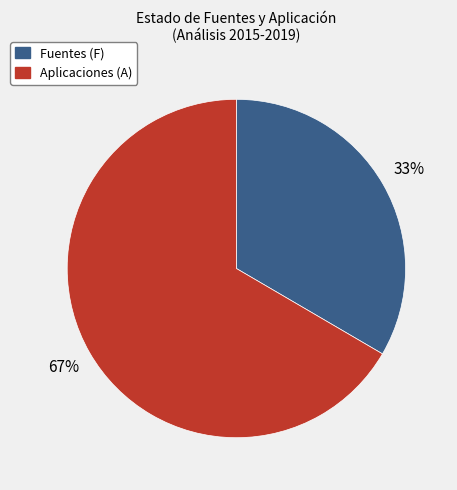

Rank the categories by value from highest to lowest.

Aplicaciones (A), Fuentes (F)